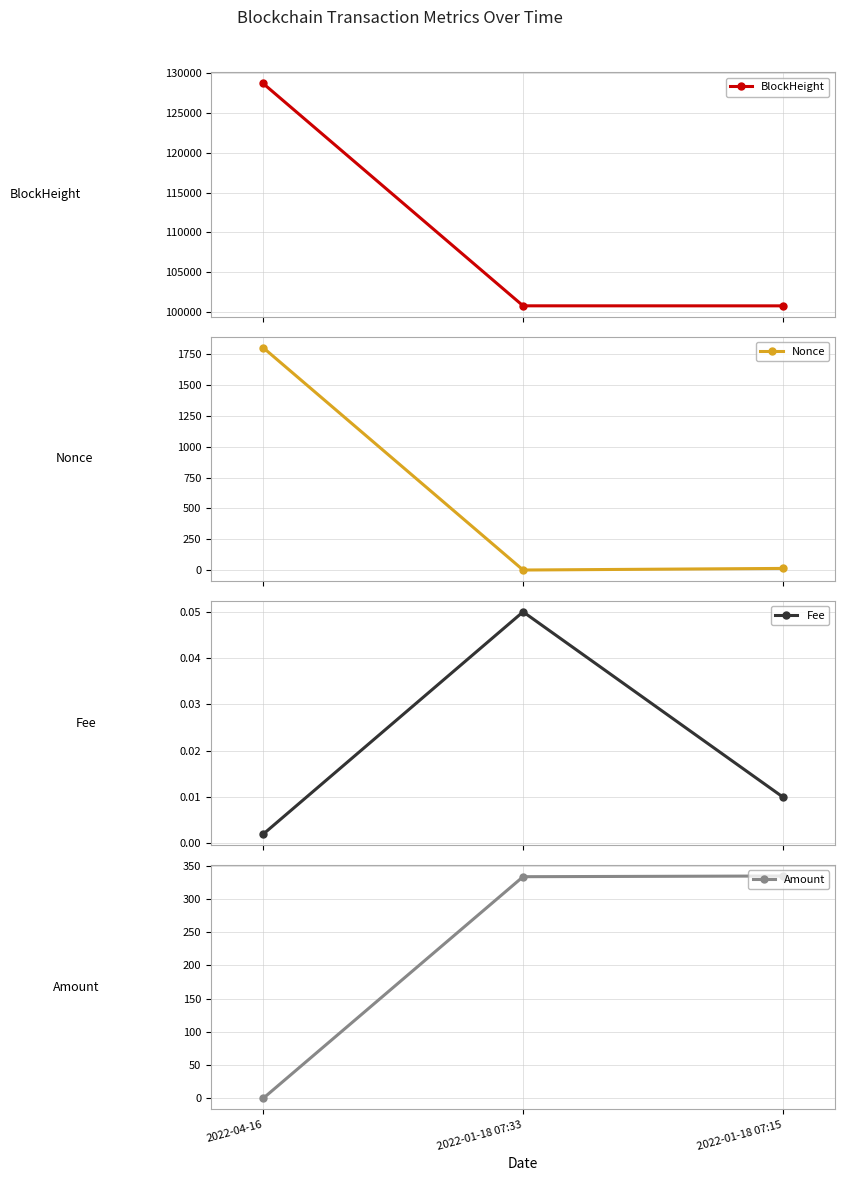

What is the label of the 3rd point from the left?

2022-01-18 07:15